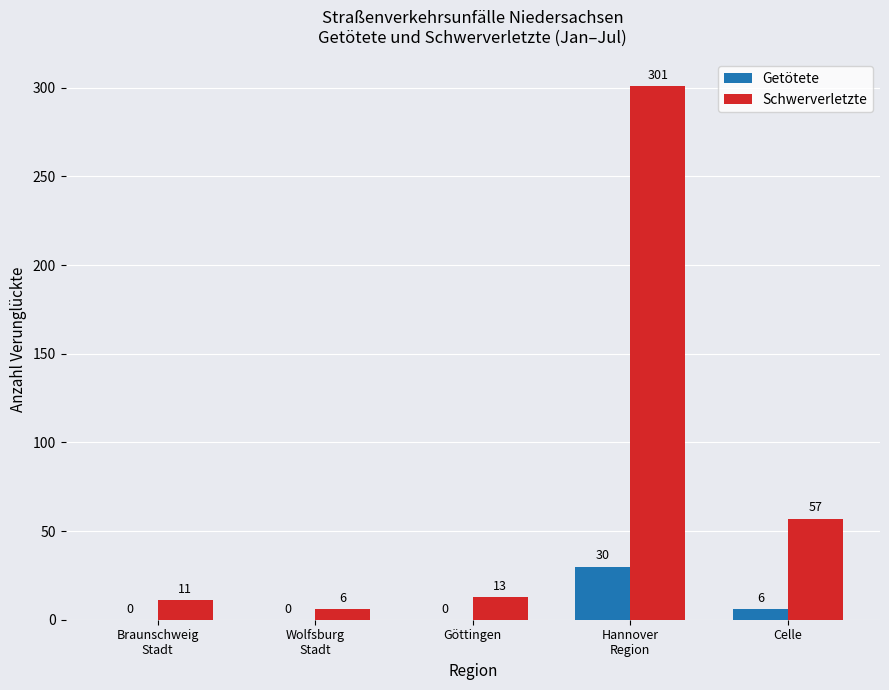

Reading right to left, transcribe all the data shown in this chart.

Getötete: Celle=6	Hannover
Region=30	Göttingen=0	Wolfsburg
Stadt=0	Braunschweig
Stadt=0
Schwerverletzte: Celle=57	Hannover
Region=301	Göttingen=13	Wolfsburg
Stadt=6	Braunschweig
Stadt=11